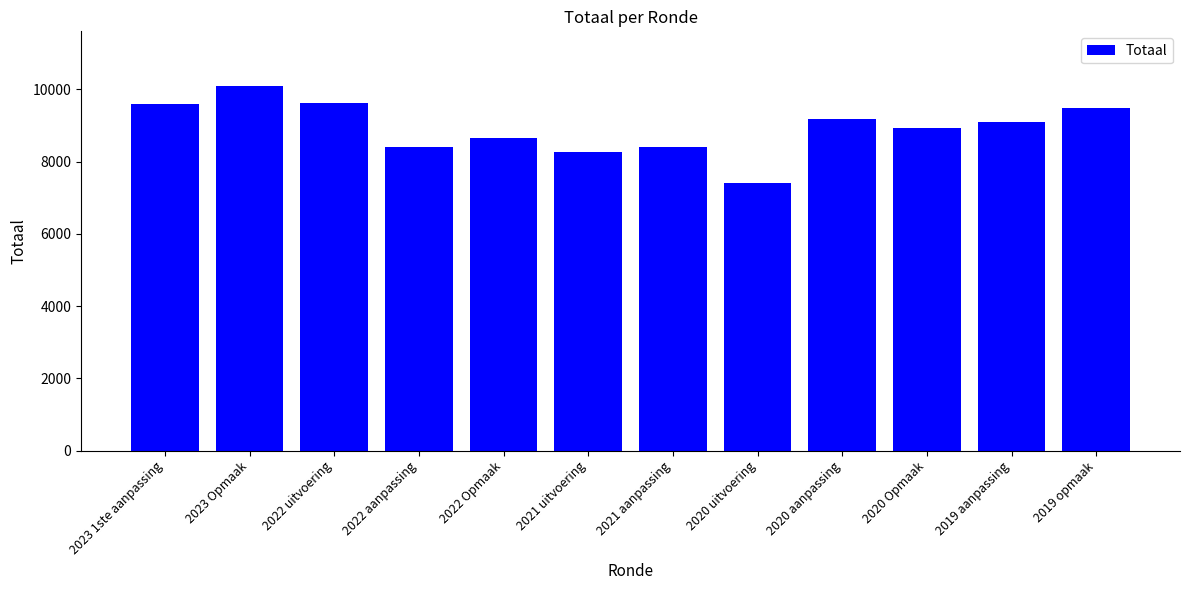

At which label does the data first exceed 9099?

2023 1ste aanpassing